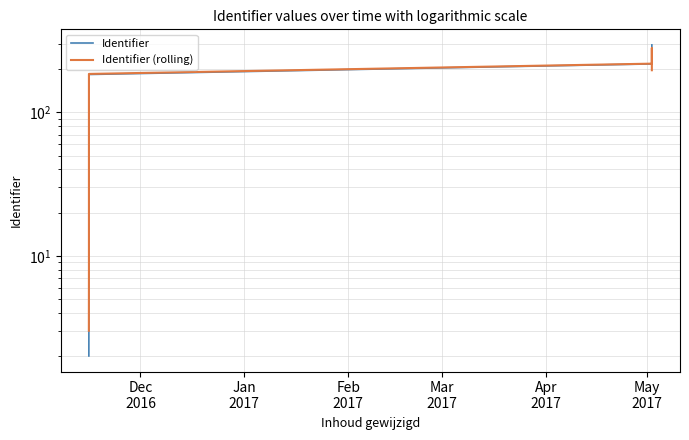

Reading left to right, what are all the values shown in this chart?

Identifier: 2.0	7.0	15.0	29.0	45.0	62.0	81.0	104.0	129.0	155.0	184.0	218.0	255.0	295.0	296.0
Identifier (rolling): 3.0	8.0	17.0	29.7	45.3	62.7	82.3	104.7	129.3	156.0	185.7	219.0	256.0	282.0	197.0